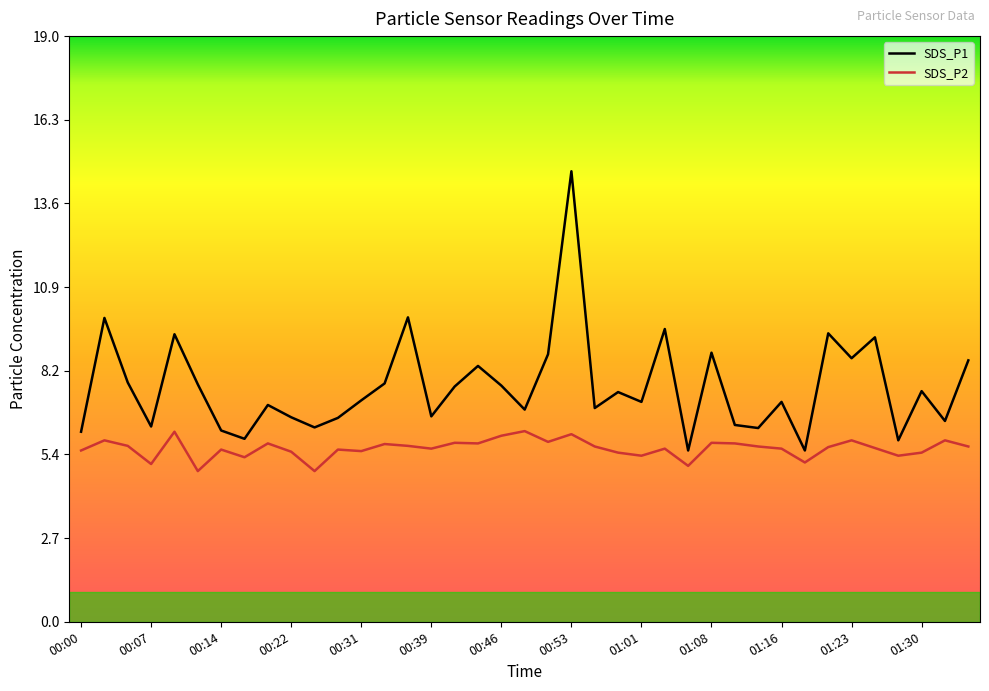

What is the highest value of the SDS_P1 series?

14.7